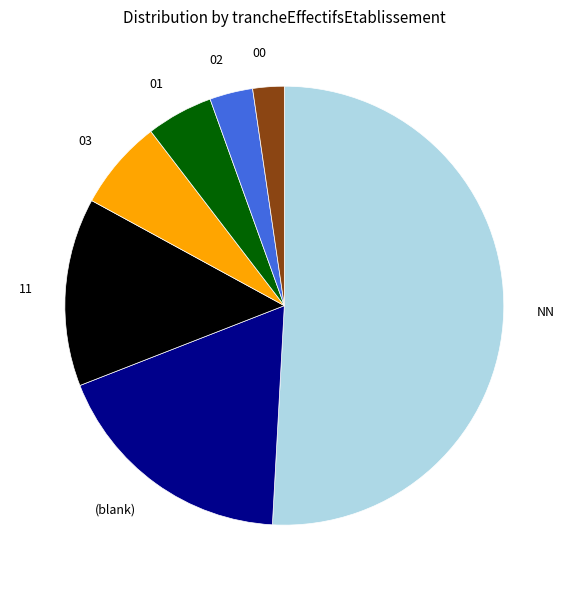

Which slice is the largest?

NN